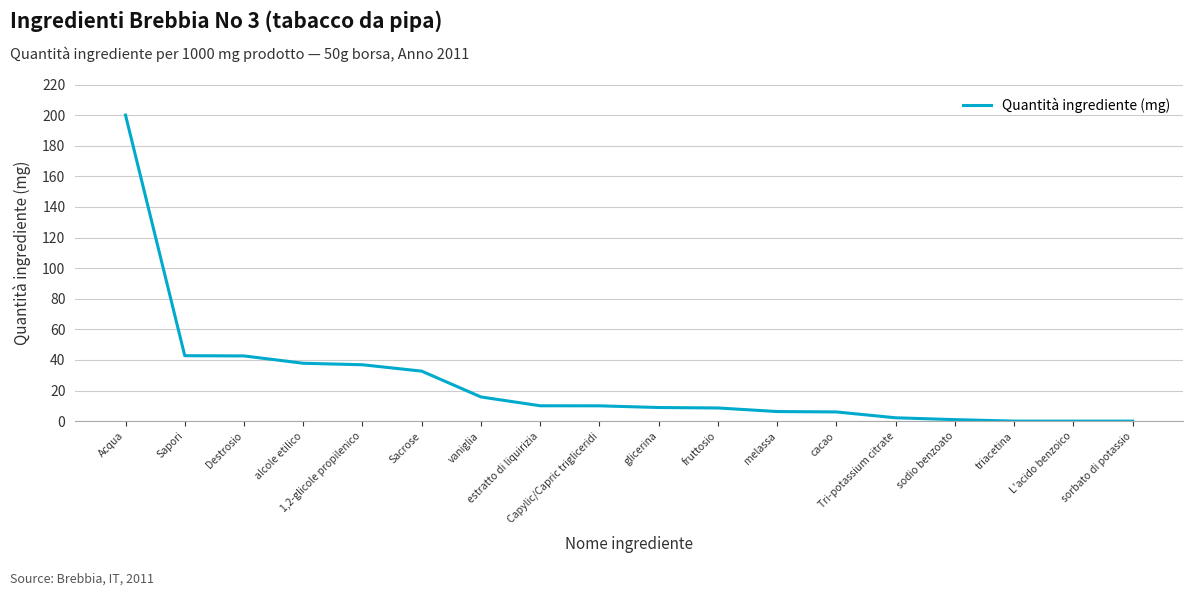

Read the value at glicerina.

8.9